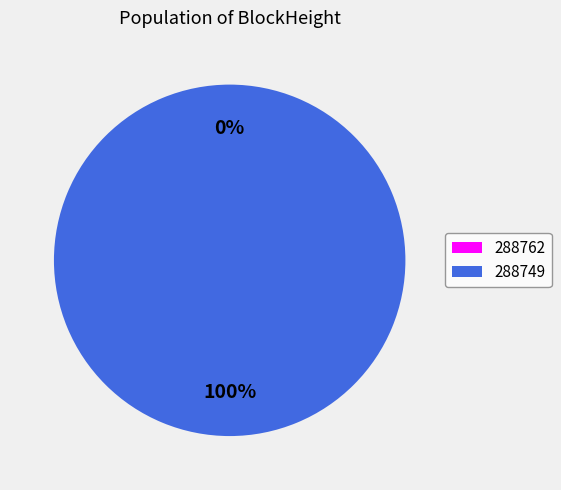

Count the number of slices in the pie.

2